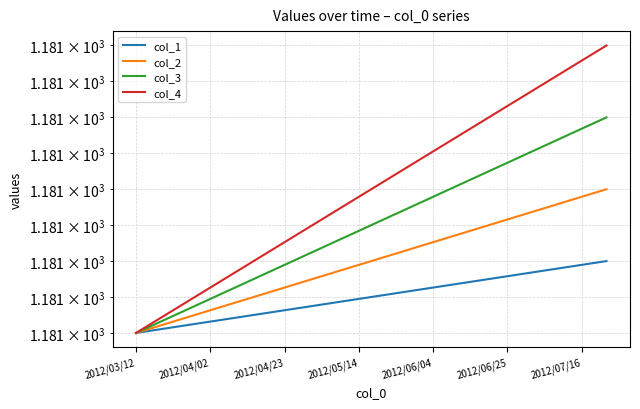

Does the chart have visible grid lines?

Yes